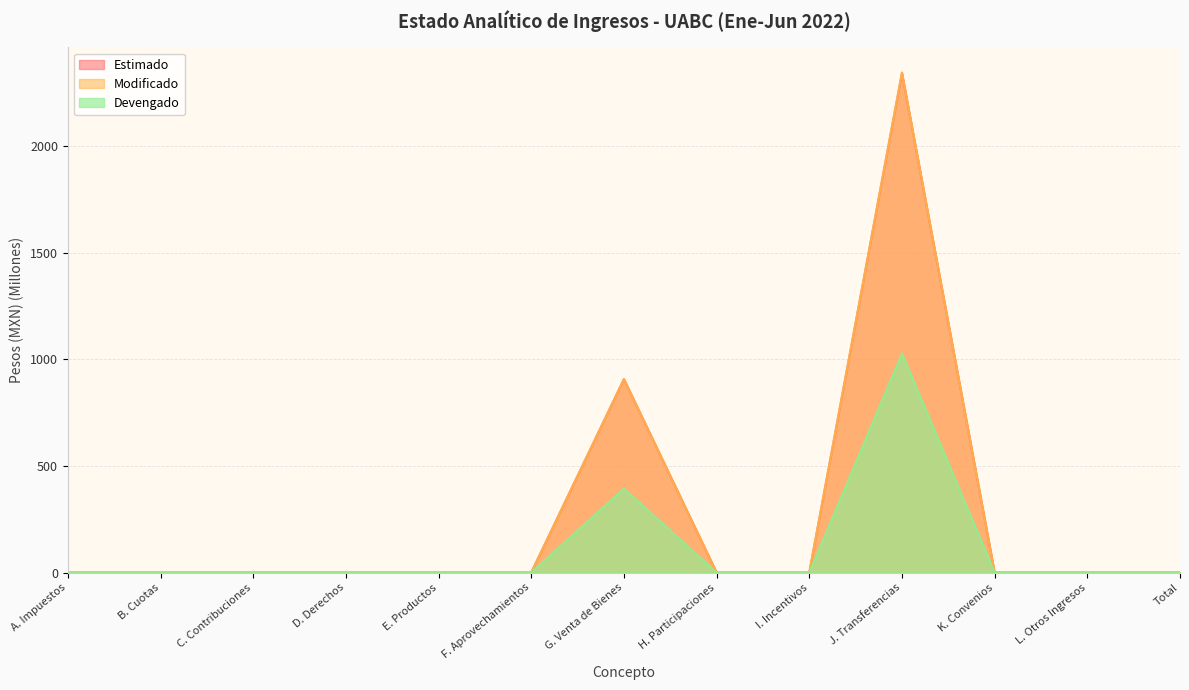

What is the label of the 2nd point from the right?

L. Otros Ingresos